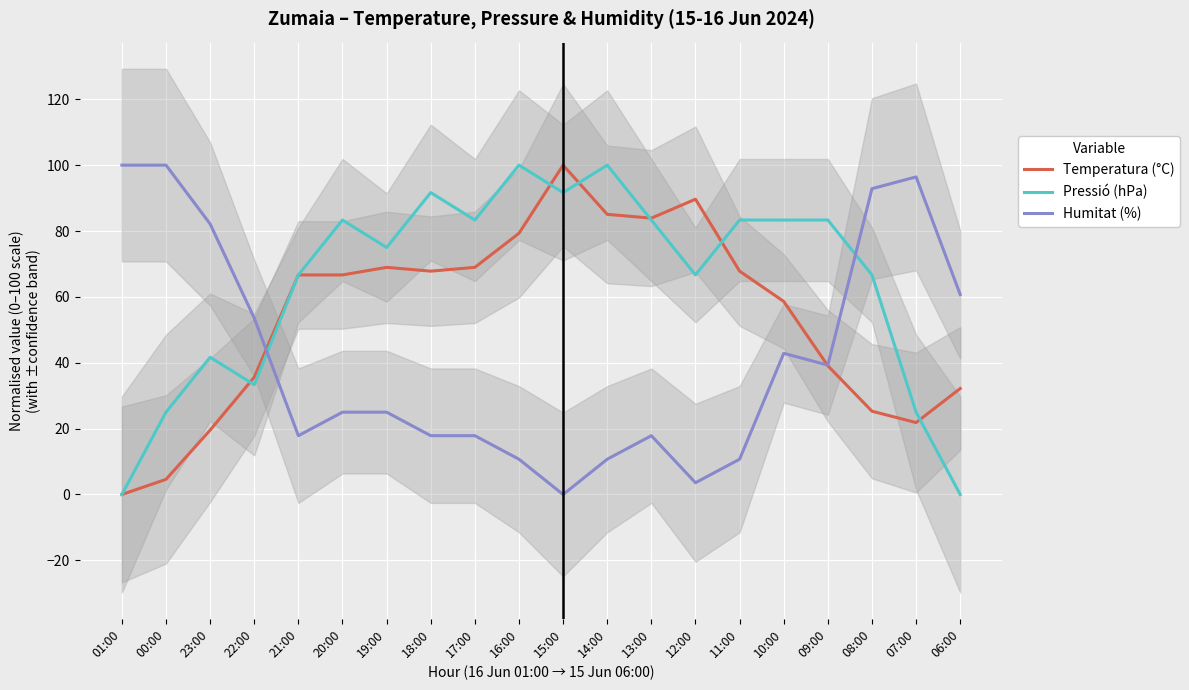

Which label corresponds to the smallest value in the chart?

01:00